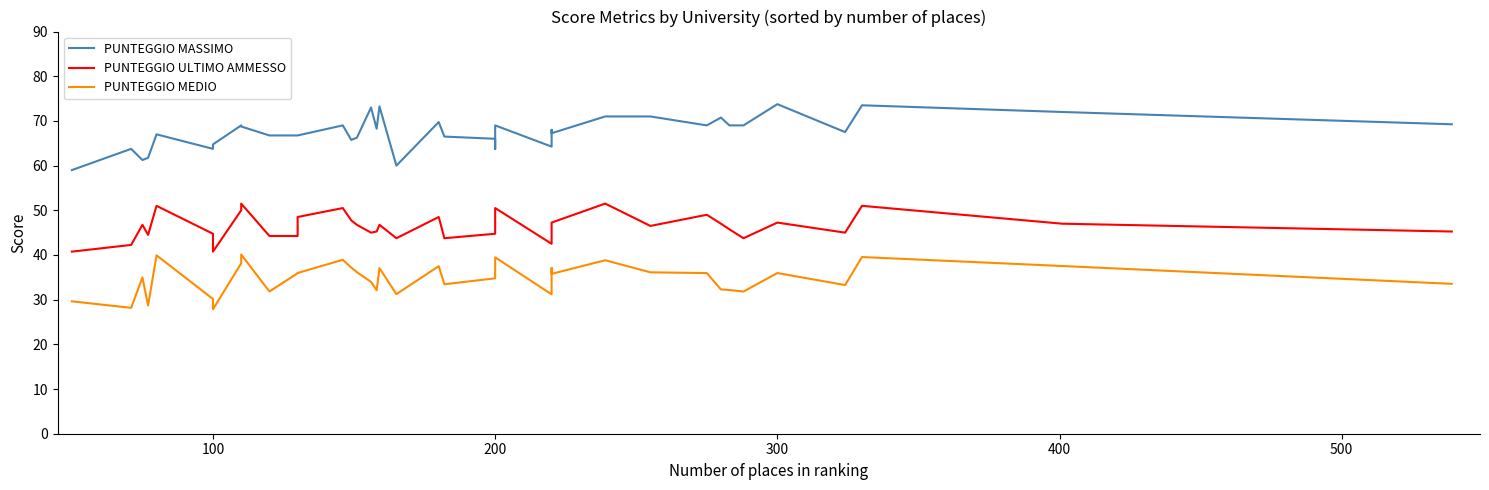

Is this an area chart (filled region under the line)?

No